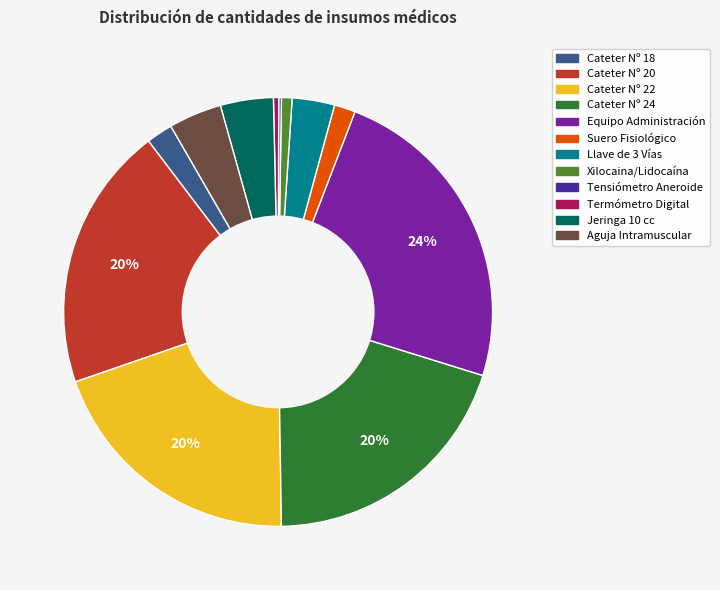

Is there any slice that represents more than half of the pie?

No